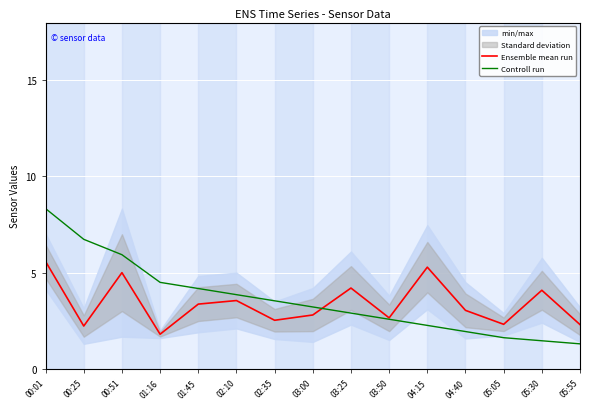

What position from the right is 02:10?

10